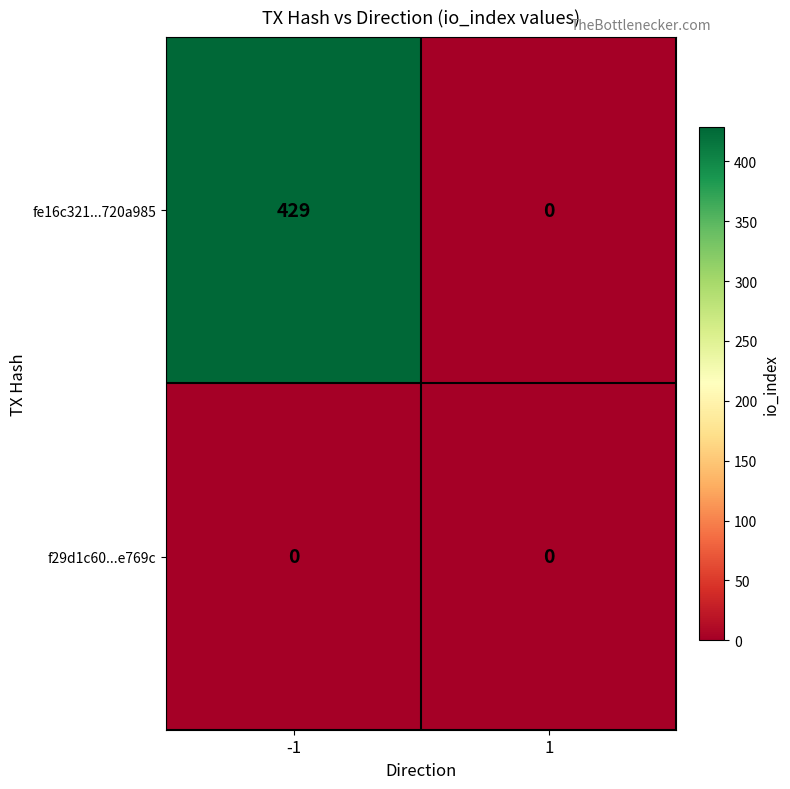

What is the maximum value shown in the chart?

429